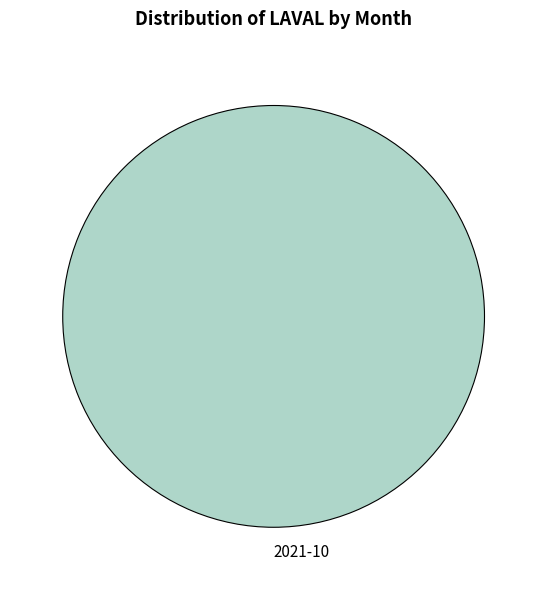

True or false: 2021-10 accounts for 100% of the total.

True